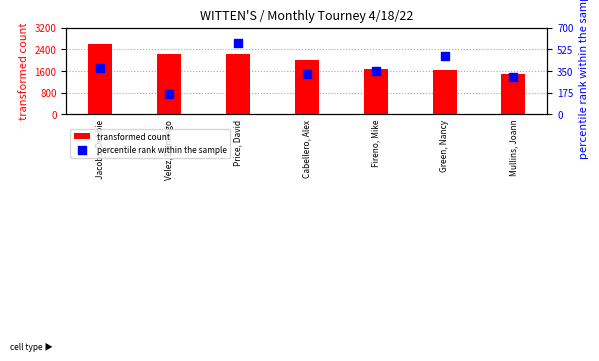

Which series has the largest total across all categories?

transformed count